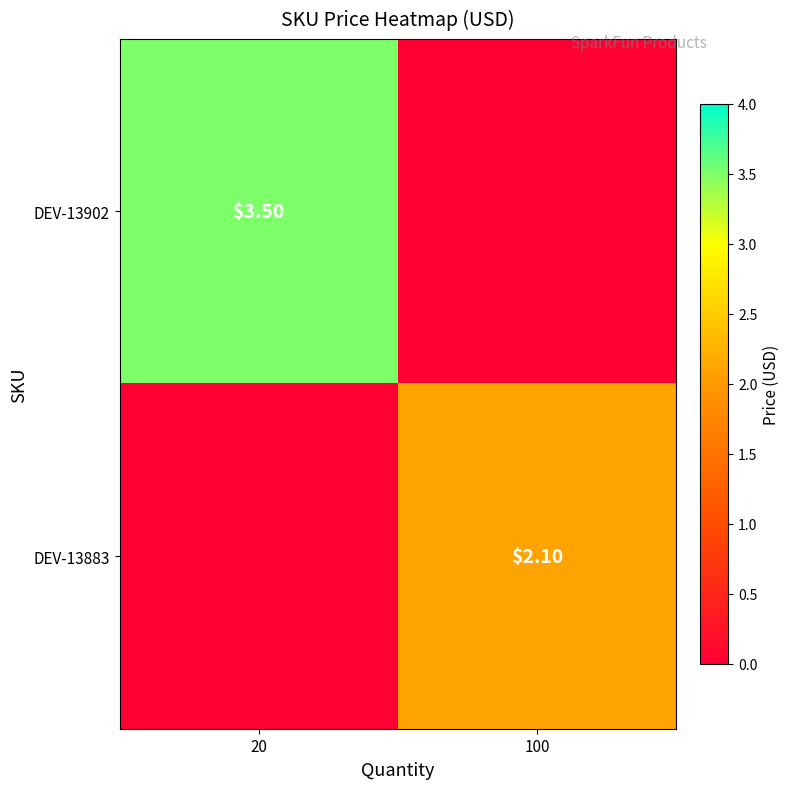

How many data points in DEV-13902 are less than 3?

1